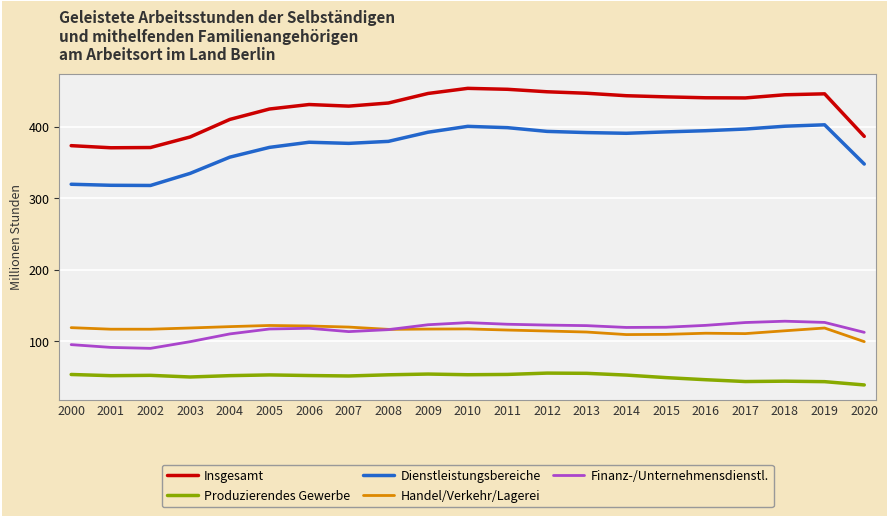

At 2010, list the series in order from smallest to largest.

Produzierendes Gewerbe, Handel/Verkehr/Lagerei, Finanz-/Unternehmensdienstl., Dienstleistungsbereiche, Insgesamt